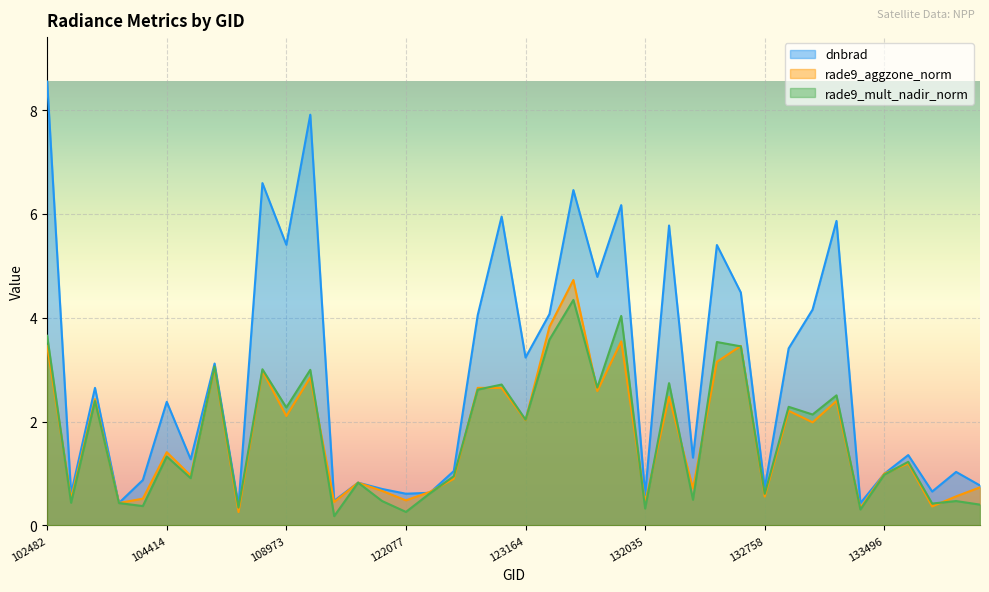

Which series has the largest range (max minus min)?

dnbrad